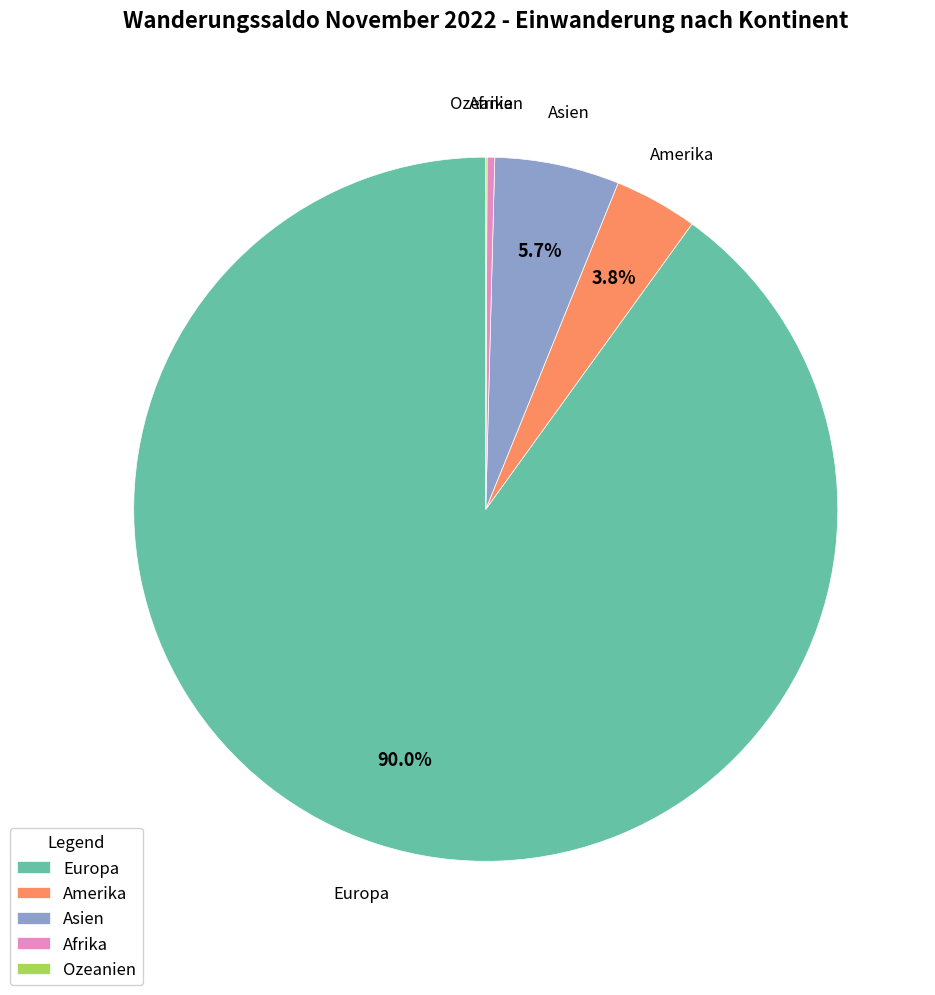

Which category has the biggest portion of the pie?

Europa